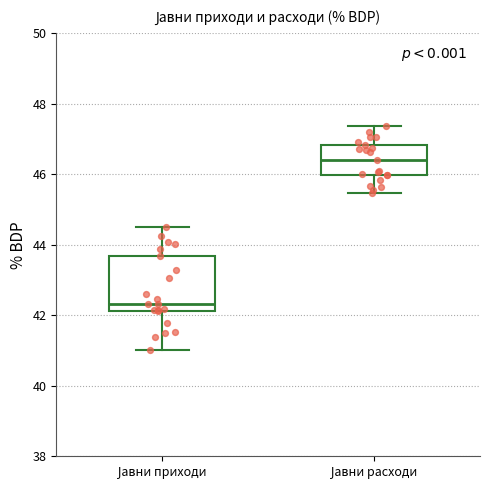

Where does the lower whisker of the box for Јавни расходи end on the y-axis? The values are not printed on the chart, so give them approximately, as read against the axis.

45.4